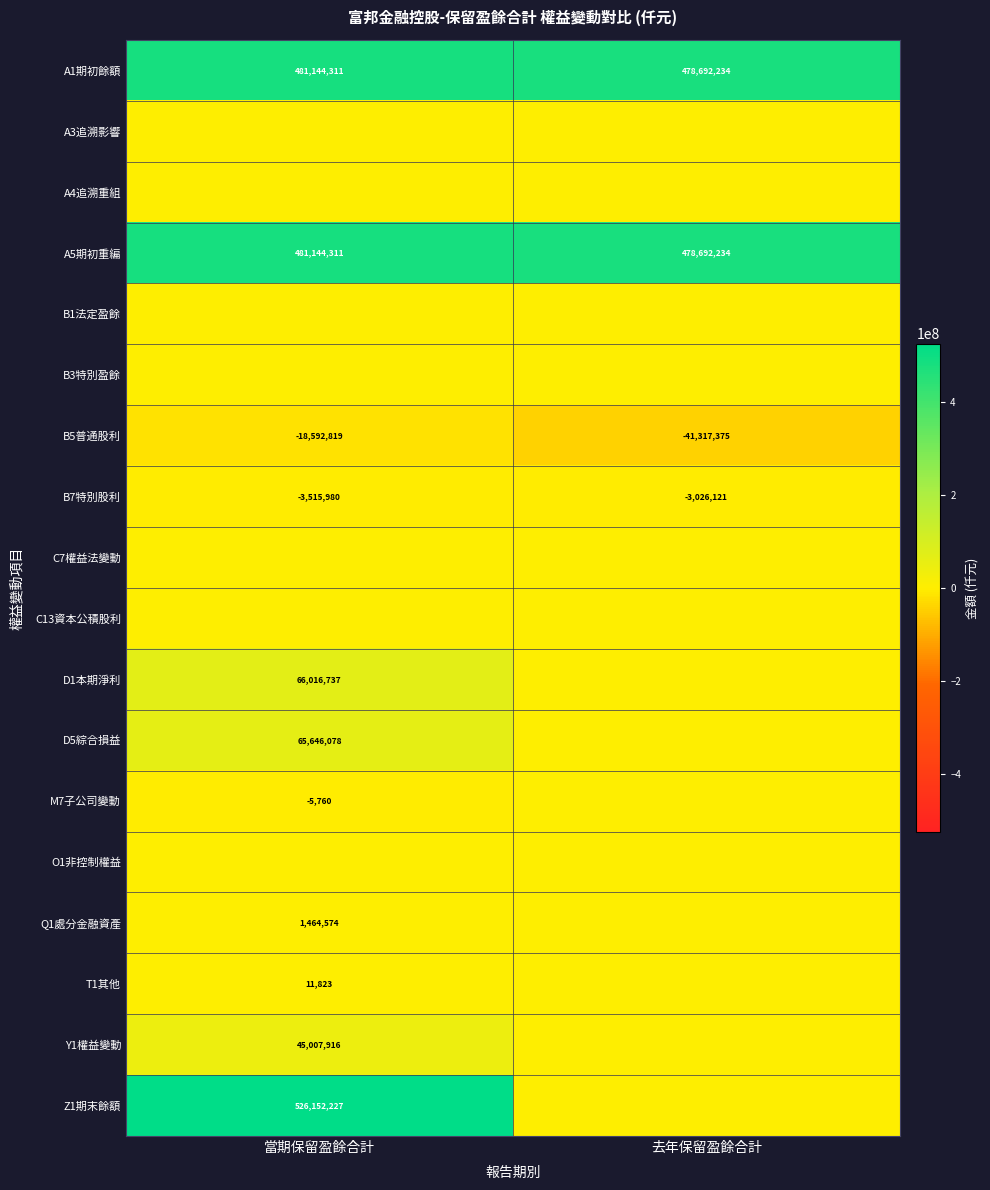

Where is A1期初餘額 nearest to the value 479918272?

去年保留盈餘合計